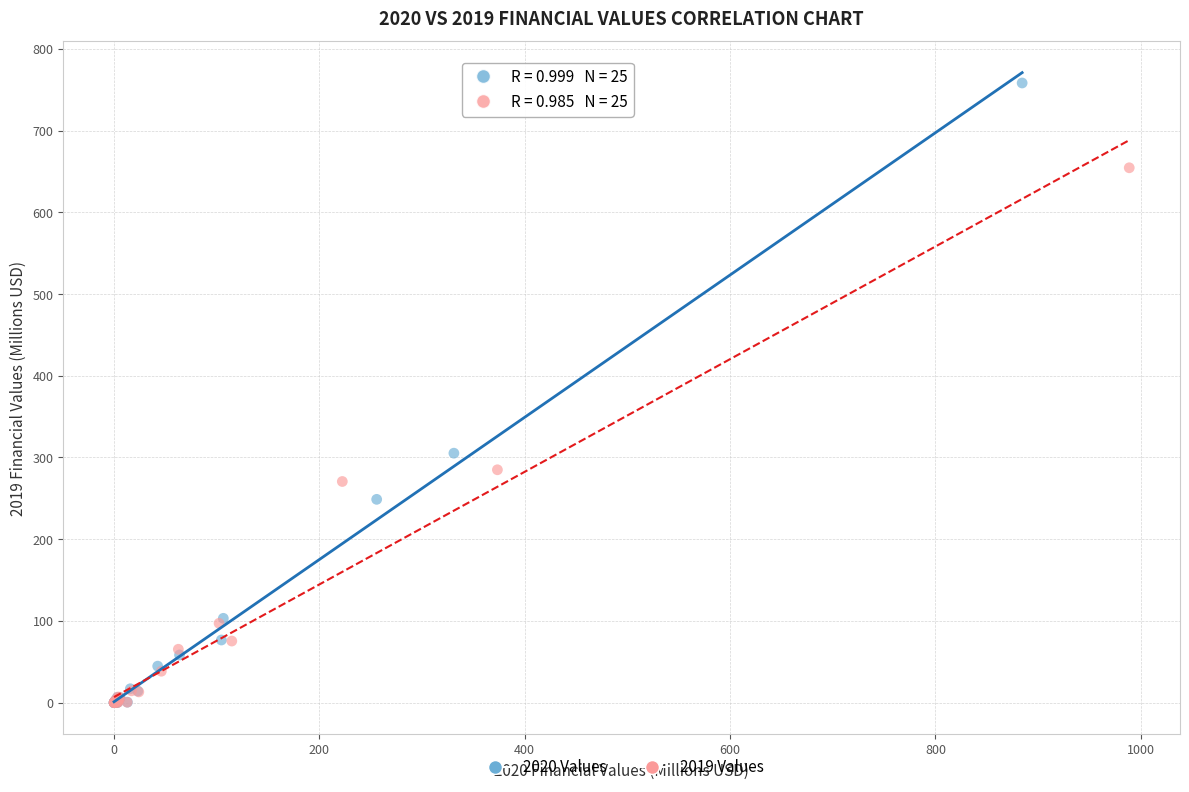

Which series has the largest Y range (max minus min)?

2020 Values